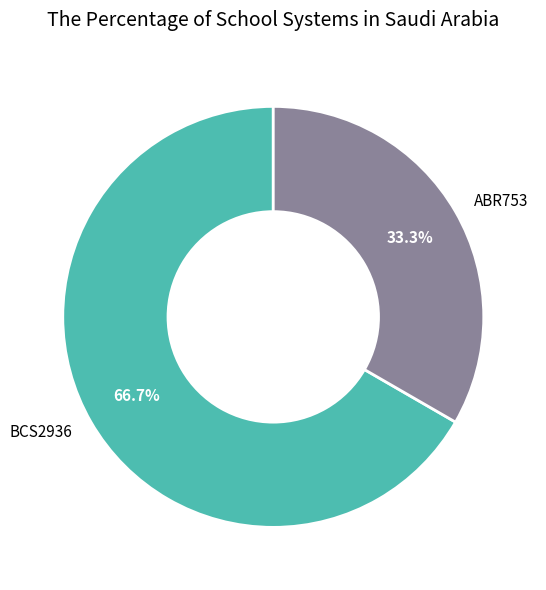

Which slice is the smallest?

ABR753